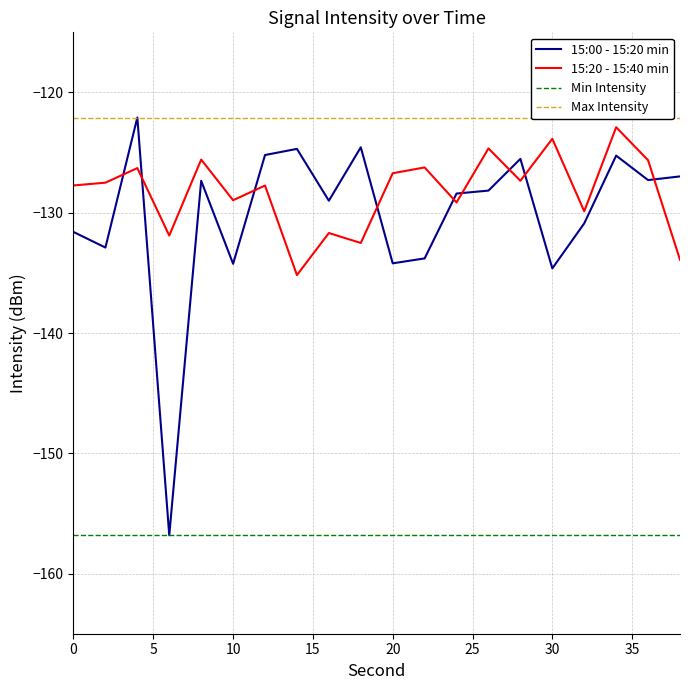

What is the maximum value for 15:00 - 15:20 min?

-122.1